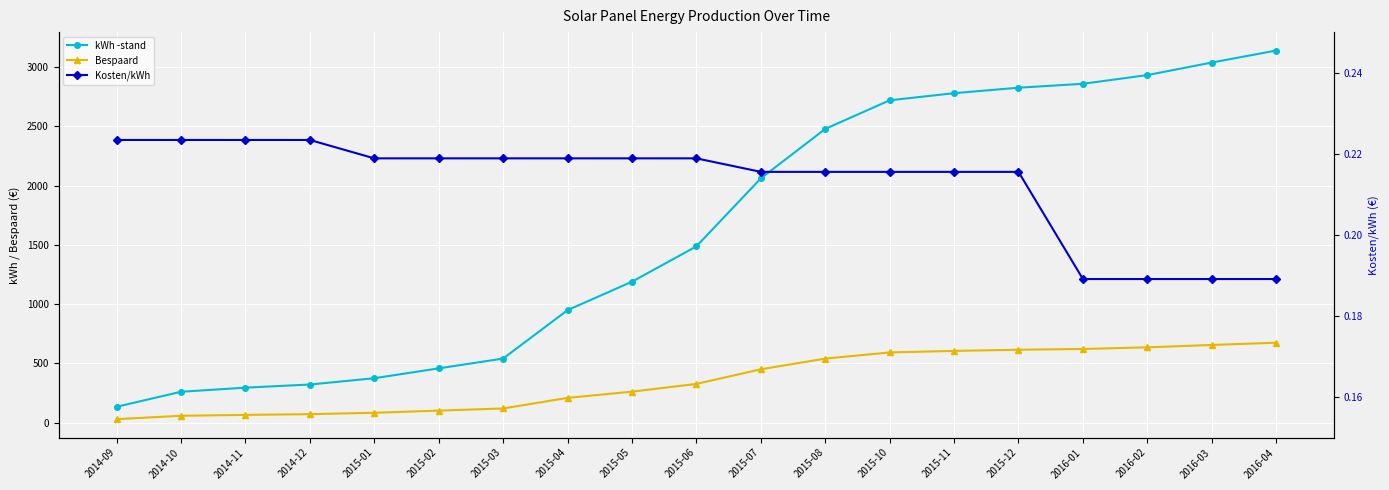

What is the difference between the second highest and second lowest values in the kWh -stand series?

2778.6